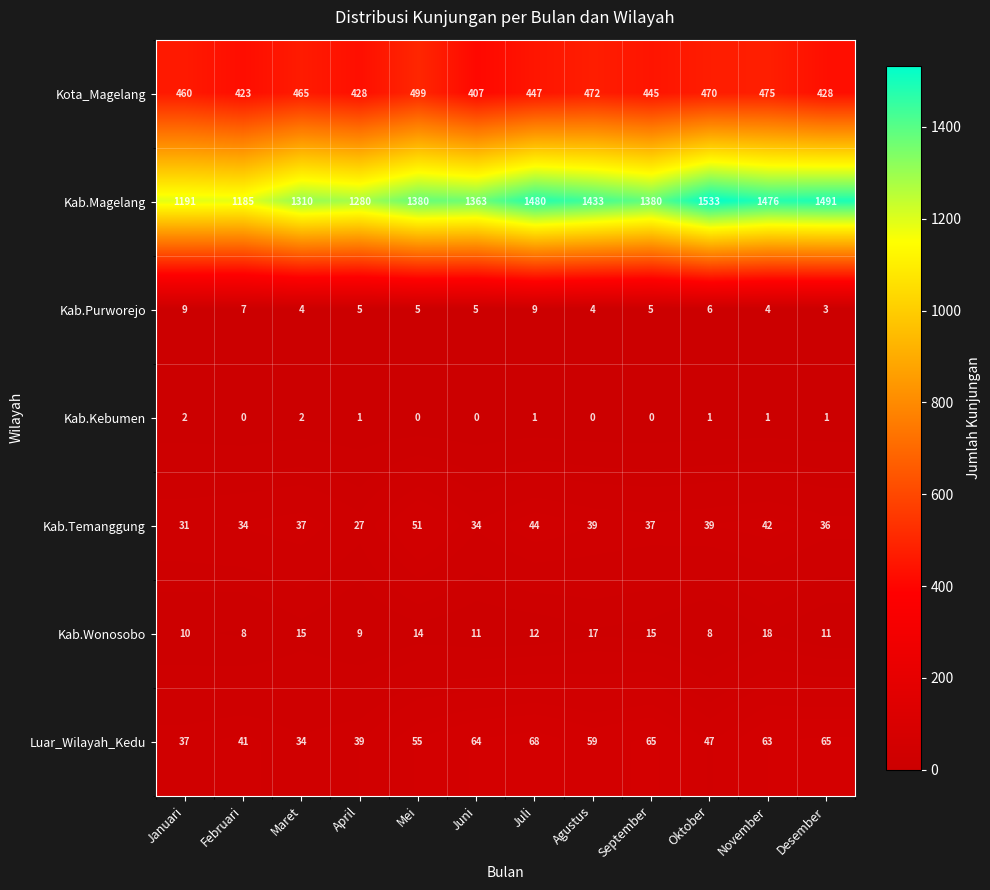

How many series are shown in this chart?

7